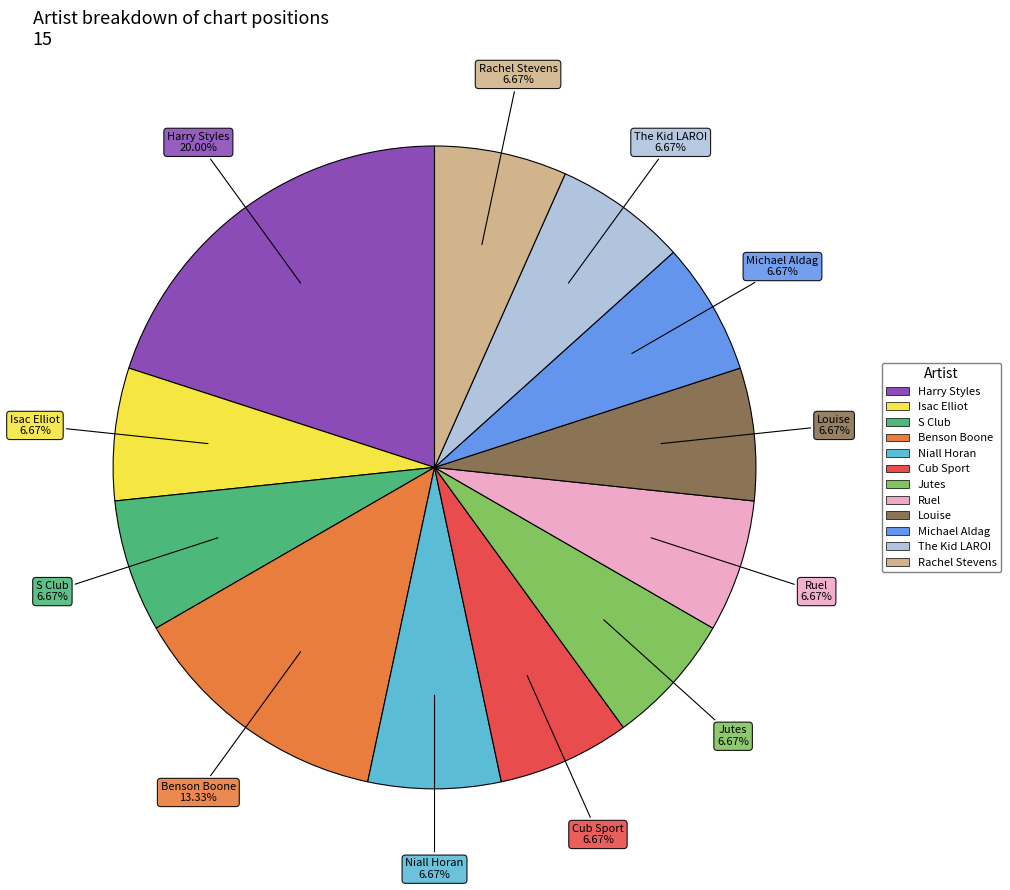

What is the largest slice in the pie chart?

Harry Styles